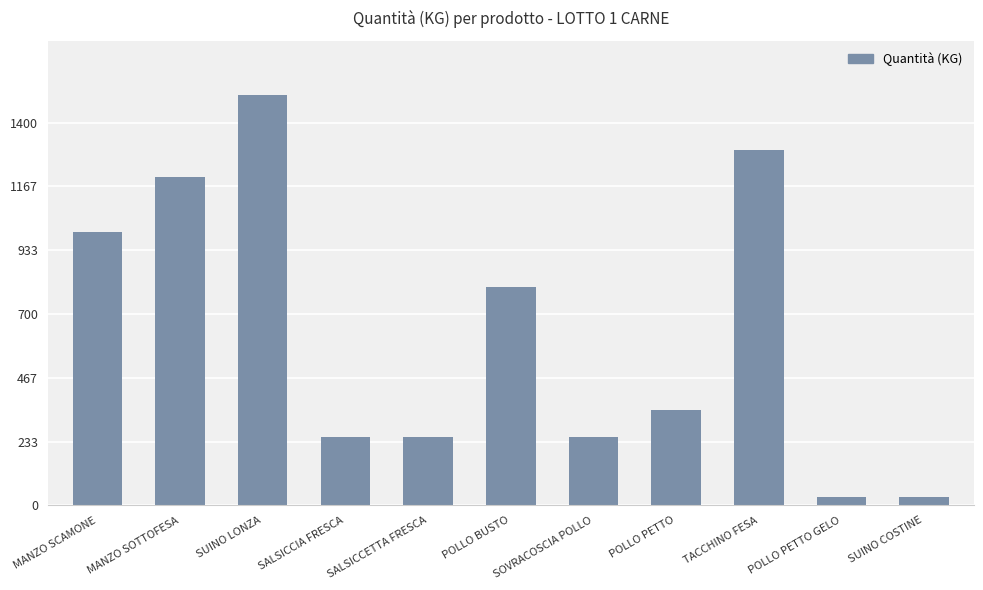

How many bars are there in total?

11